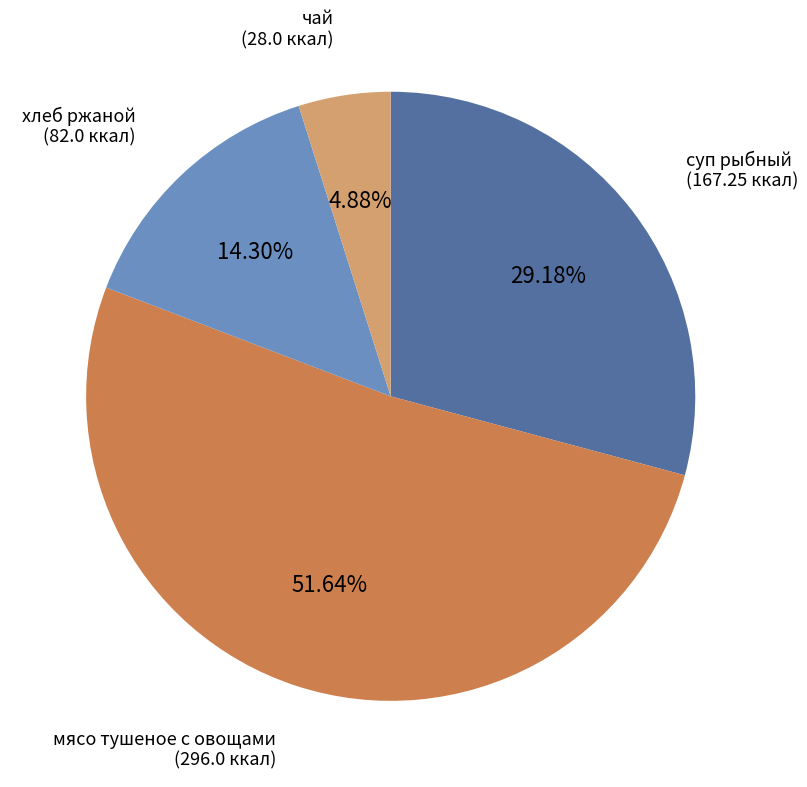

Approximately how many times larger is the value at чай compared to мясо тушеное с овощами?

0.1